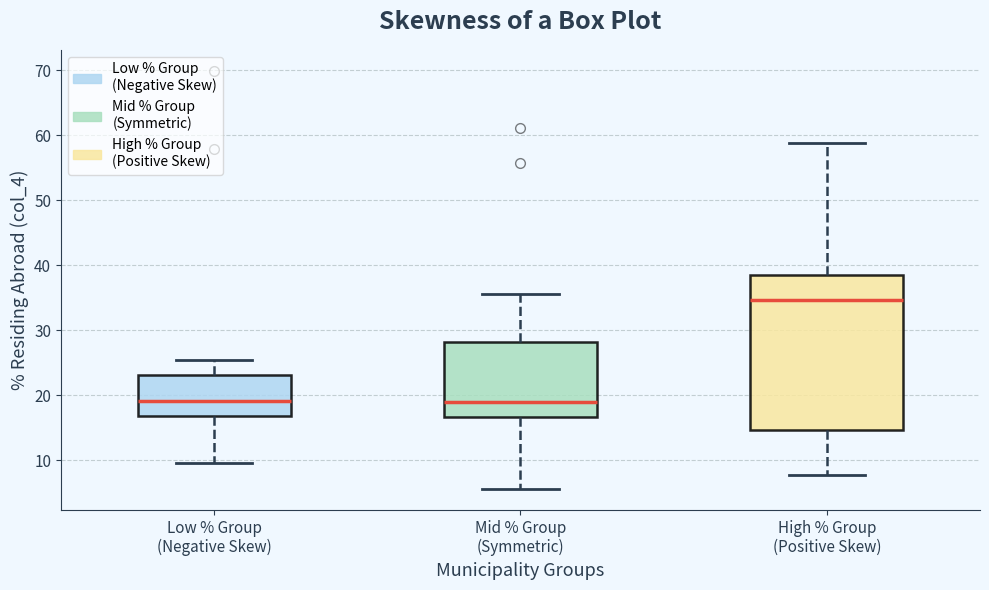

Where is the lower edge of the box for Mid % Group (Symmetric) on the y-axis? The values are not printed on the chart, so give them approximately, as read against the axis.

17